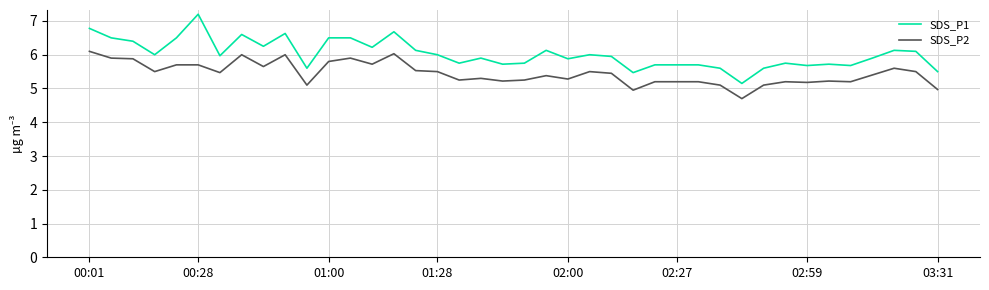

Which series has the widest spread of values?

SDS_P1